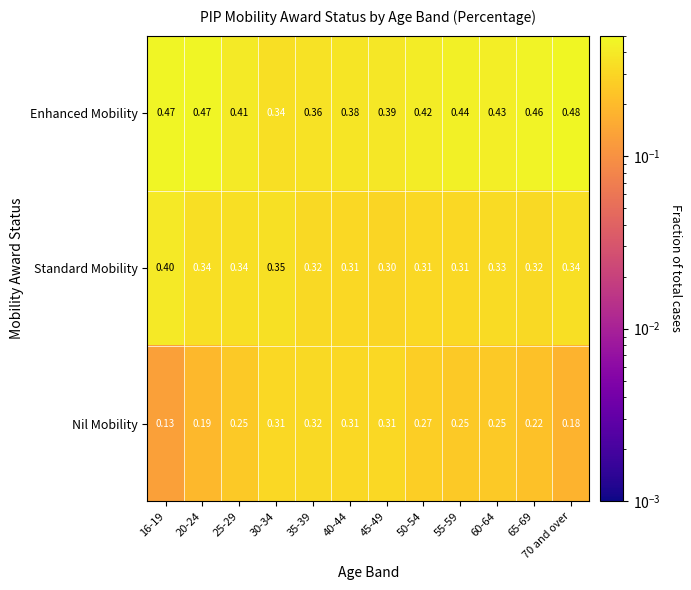

List the series in order of their peak value, highest first.

Enhanced Mobility, Standard Mobility, Nil Mobility